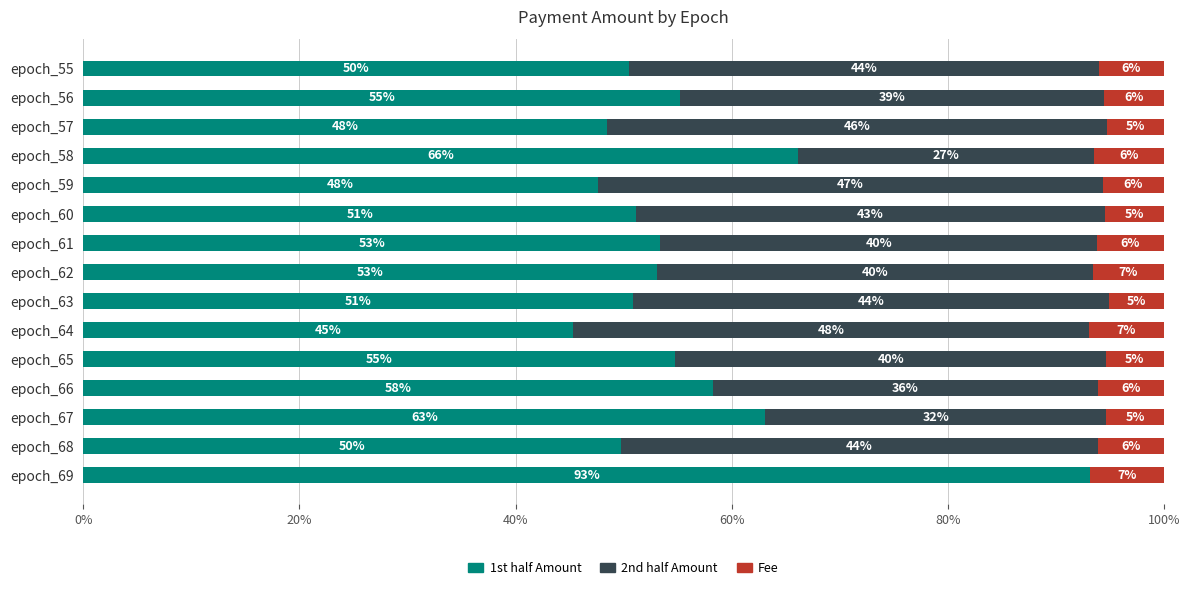

What is the total value across all series at epoch_68?

100.0